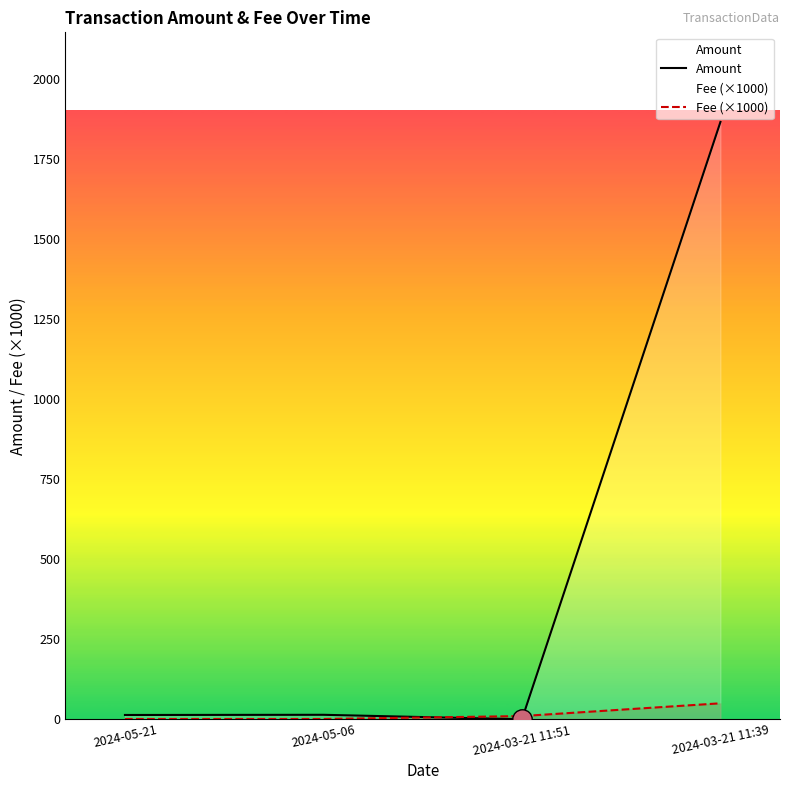

Read the Amount value at 2024-05-06.

14.1